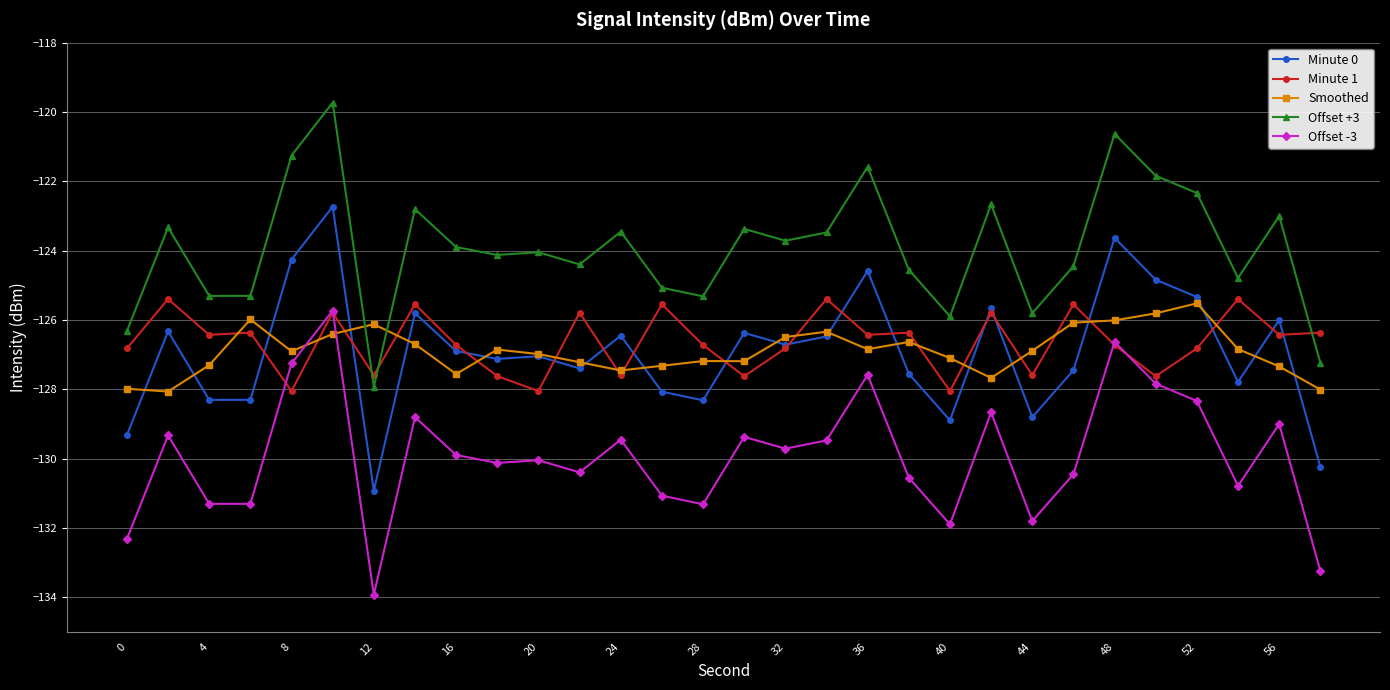

How many lines are shown in the chart?

5